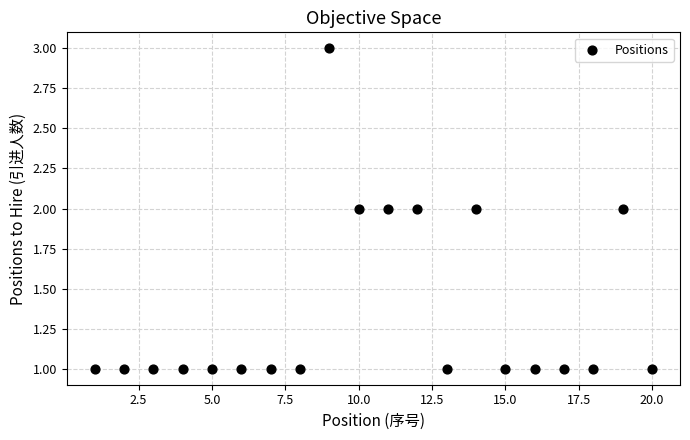

How many data points are displayed?

20